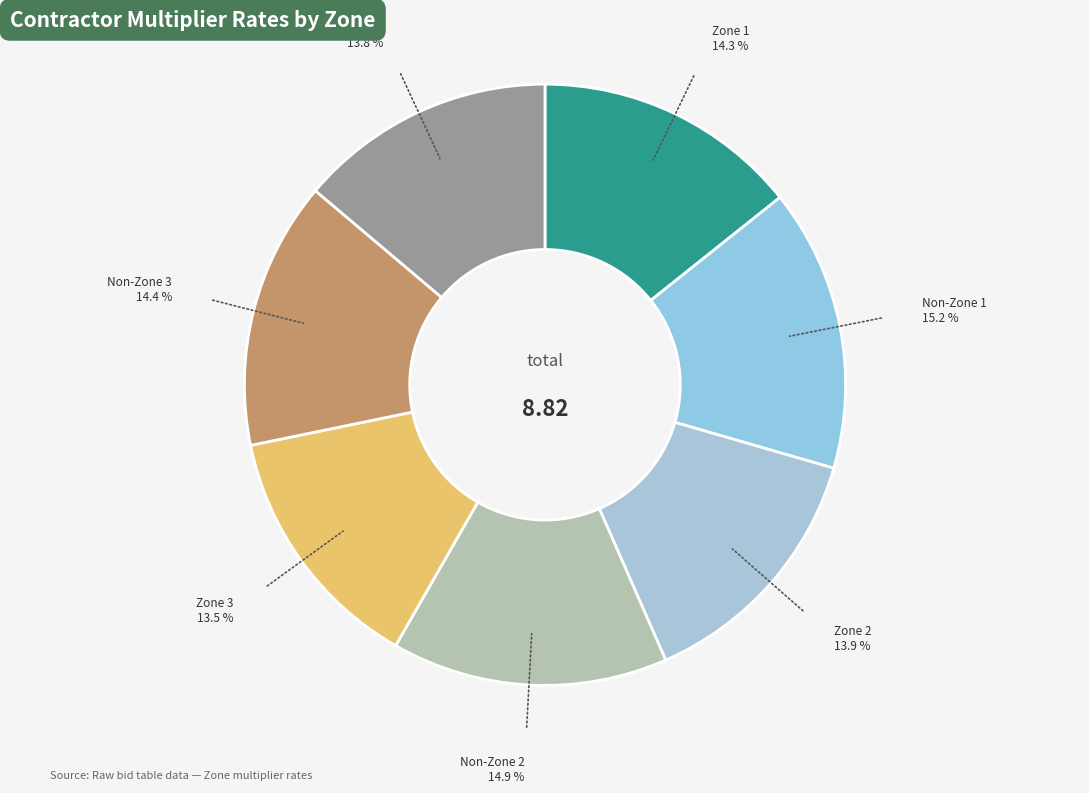

Count the number of slices in the pie.

7